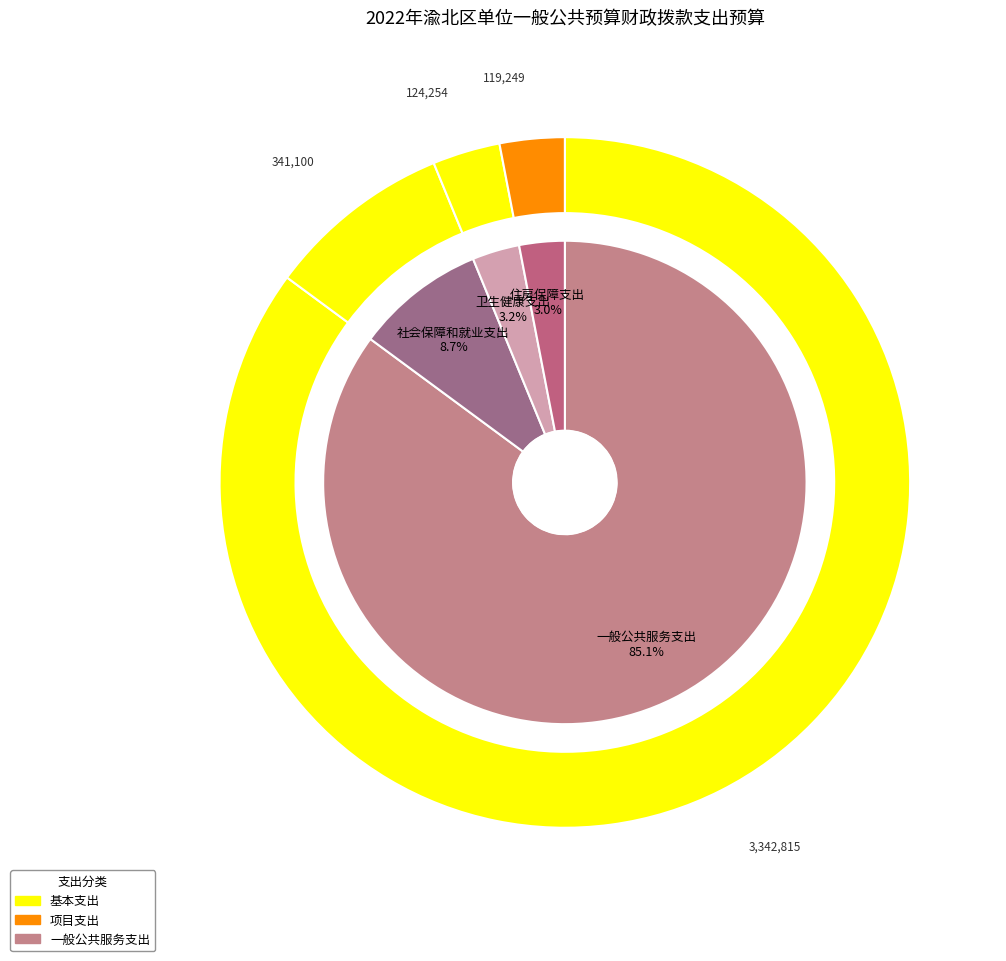

Between 住房保障支出 and 卫生健康支出, which is larger?

卫生健康支出